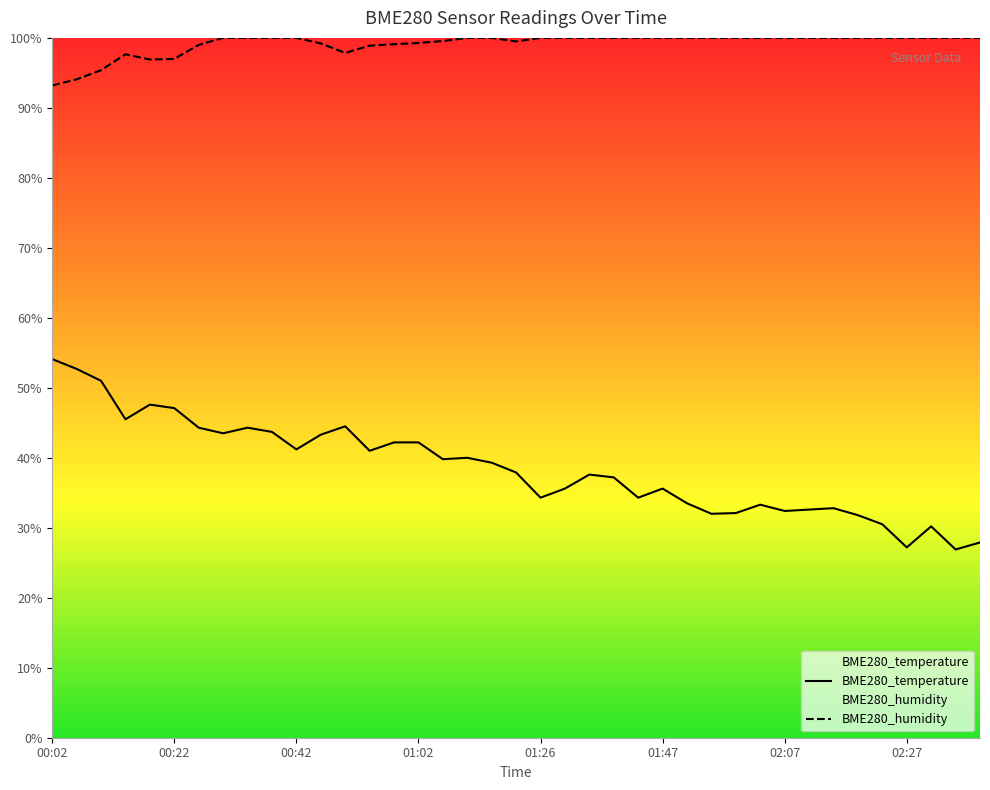

Rank the series at 01:47 from highest to lowest value.

BME280_humidity, BME280_temperature